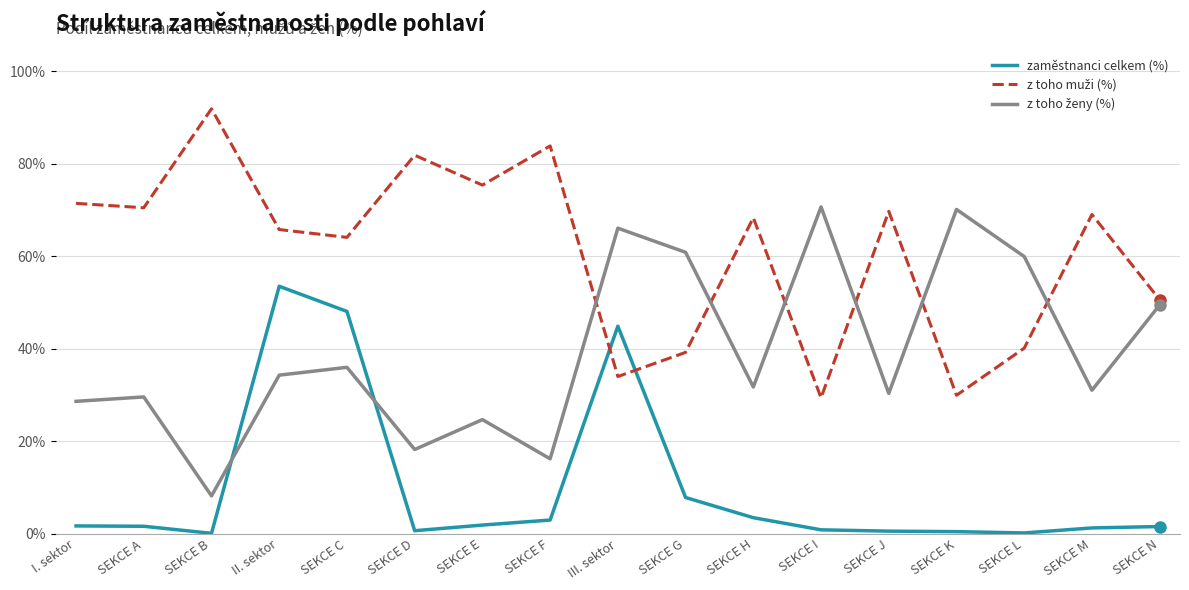

What is the difference between the highest and lowest values at SEKCE K?

0.7